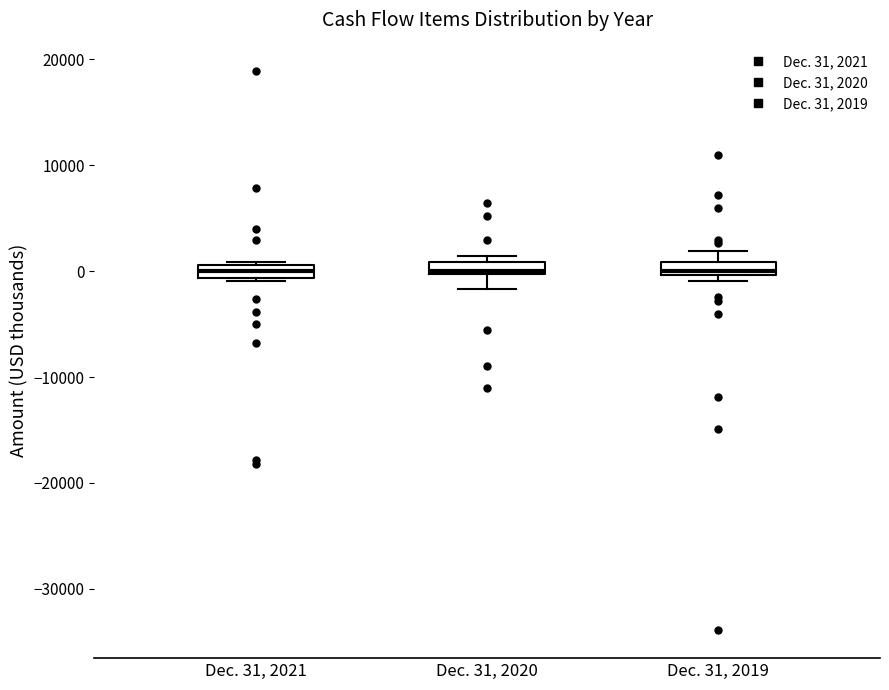

Where does the median line of the box for Dec. 31, 2021 sit on the y-axis? The values are not printed on the chart, so give them approximately, as read against the axis.

0